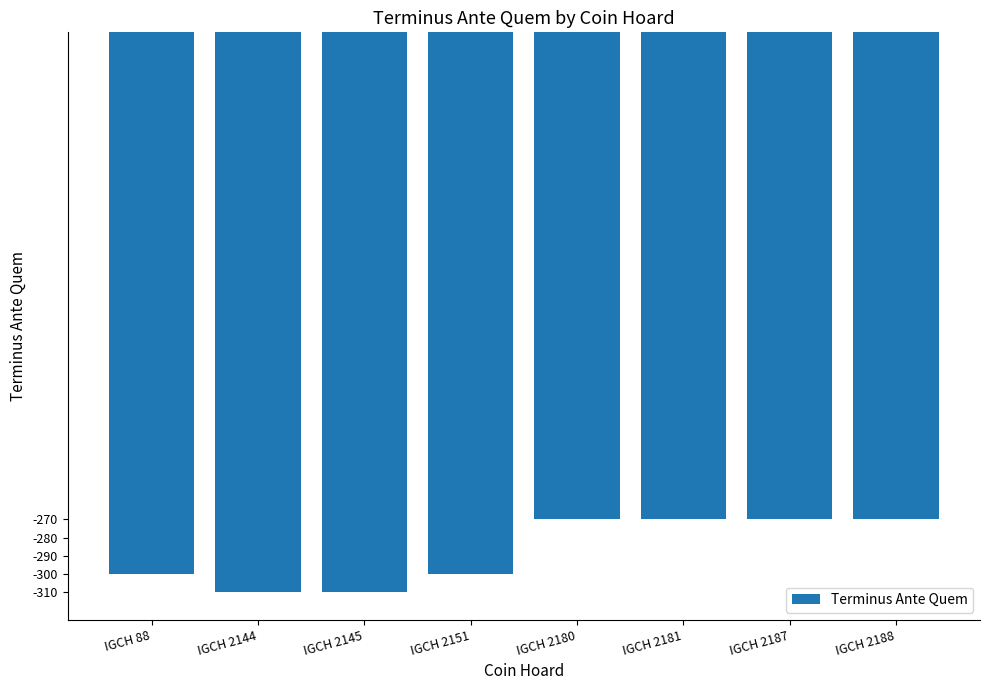

What value does the data have at IGCH 2187, to the nearest 10?

-270